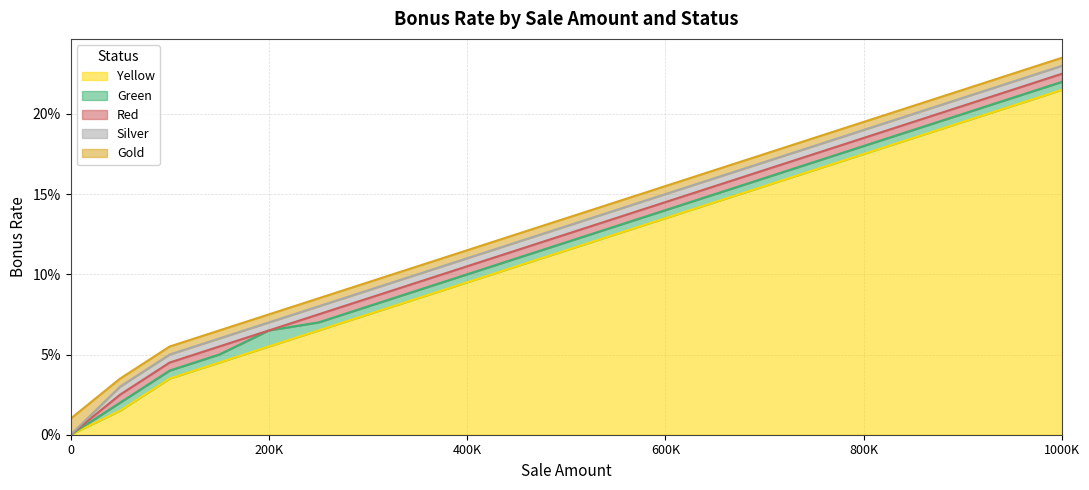

What is the difference between the maximum and second lowest values in the Red series?

0.2